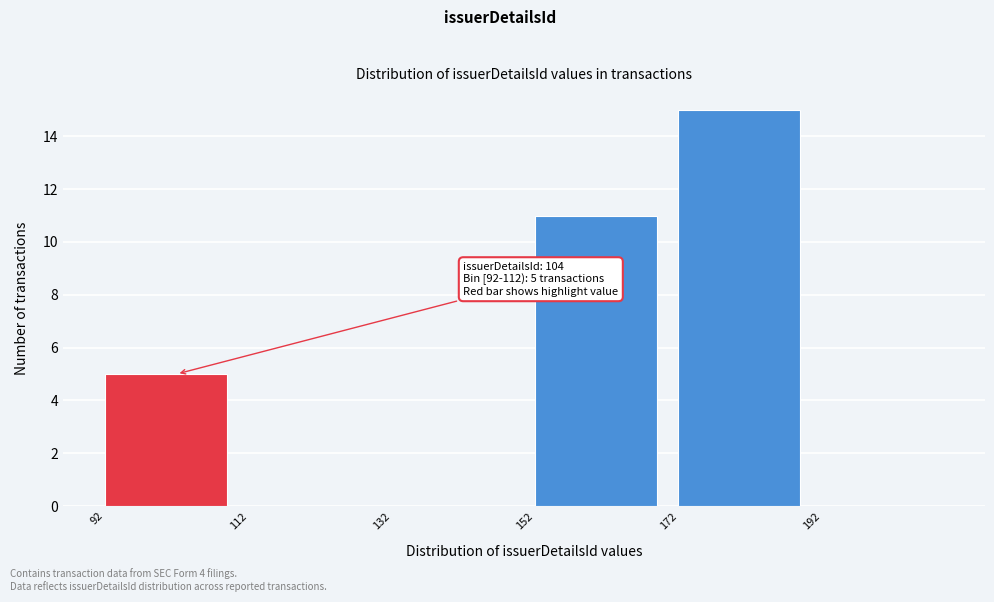

Over which range of the x-axis is the bar tallest?

172 to 192